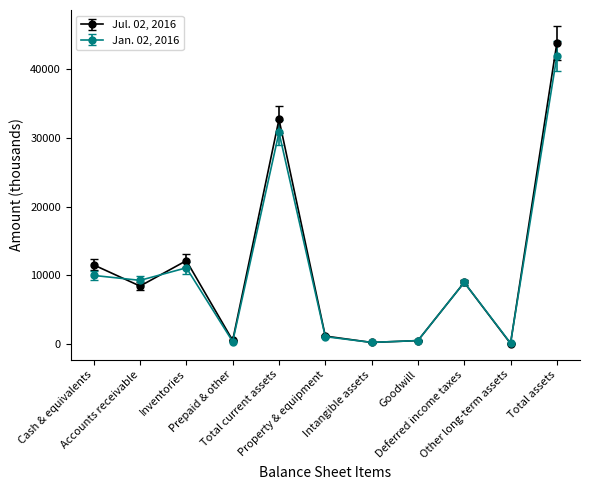

At which category is the sum across all series the highest?

Total assets